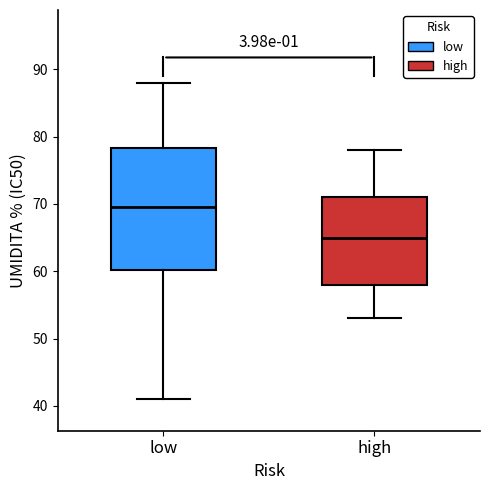

Where is the upper edge of the box for low on the y-axis? The values are not printed on the chart, so give them approximately, as read against the axis.

78